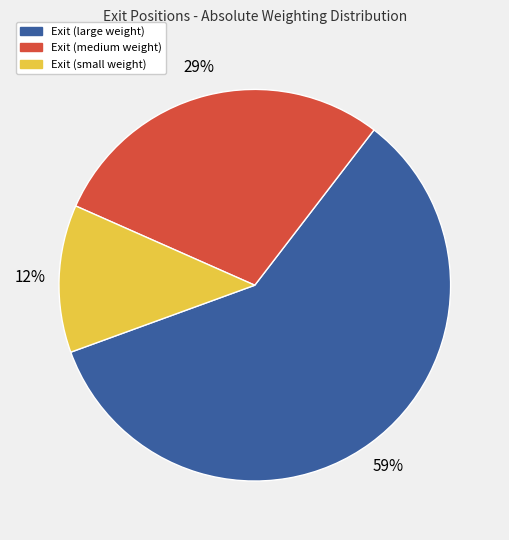

Is there a majority slice in this chart?

Yes